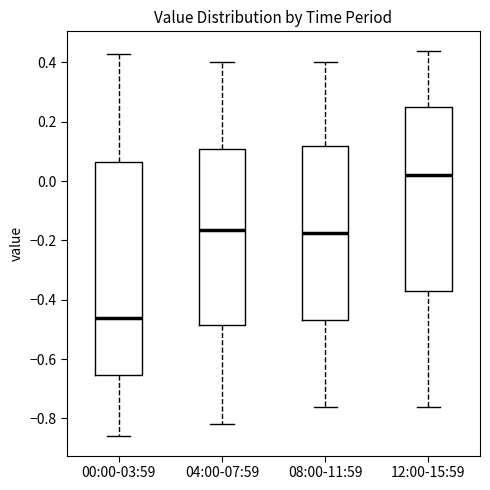

Reading left to right, read every box against the y-axis: the position of its median line, the range the box covers, and the ends of its whiskers. The values are not printed on the chart, so give them approximately, as read against the axis.

00:00-03:59: median -0.46, box -0.66 to 0.06, whiskers -0.86 to 0.44
04:00-07:59: median -0.16, box -0.48 to 0.10, whiskers -0.82 to 0.40
08:00-11:59: median -0.18, box -0.46 to 0.12, whiskers -0.76 to 0.40
12:00-15:59: median 0.02, box -0.36 to 0.26, whiskers -0.76 to 0.44